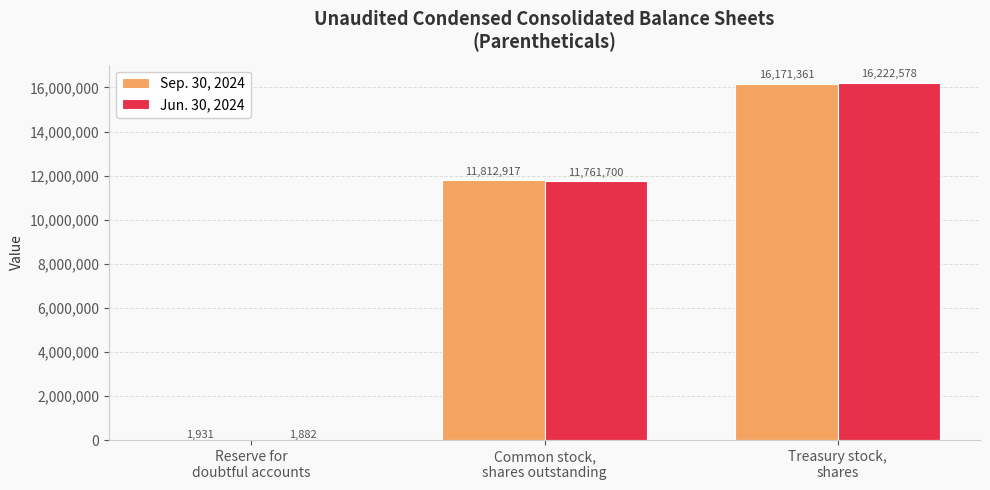

Which series has the largest total across all categories?

Sep. 30, 2024